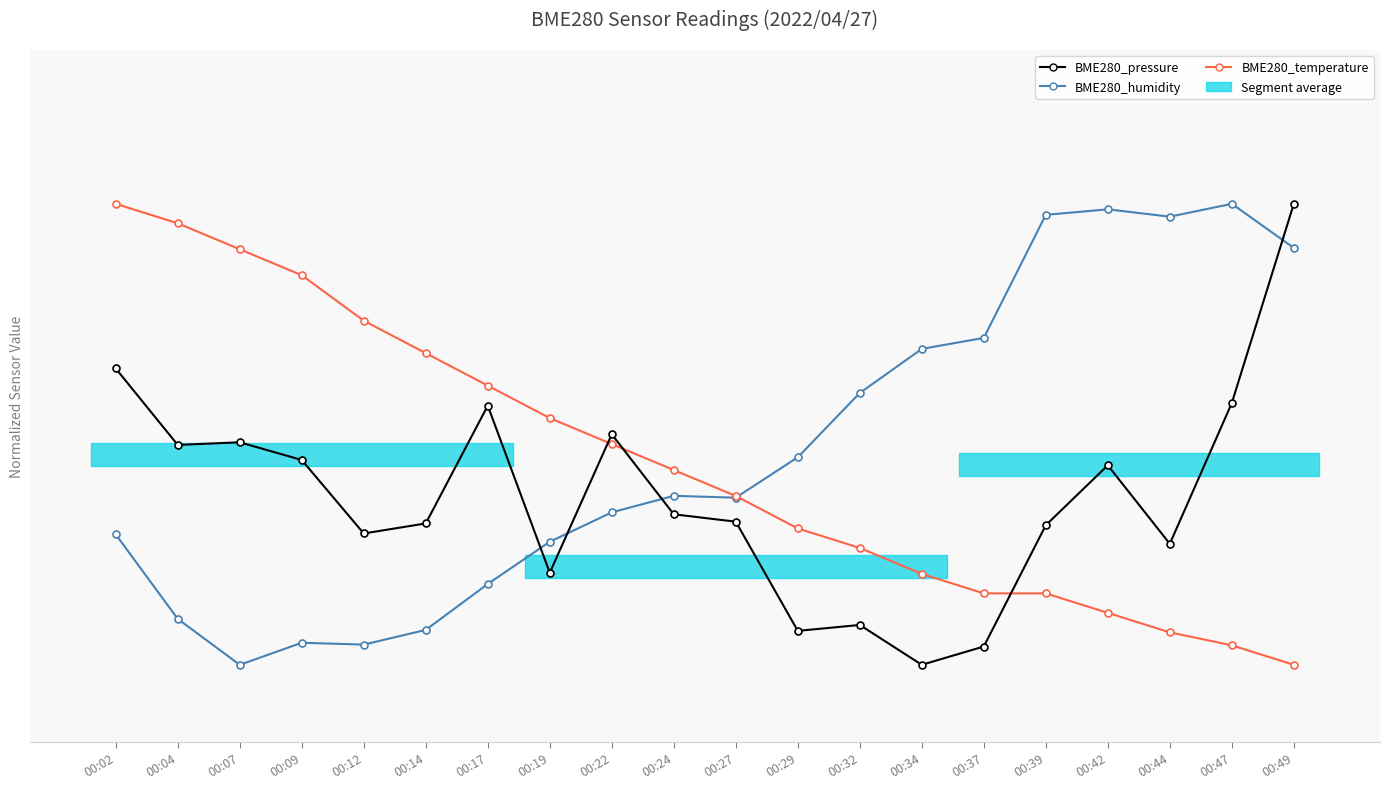

List the series in order of their peak value, highest first.

BME280_pressure, BME280_humidity, BME280_temperature